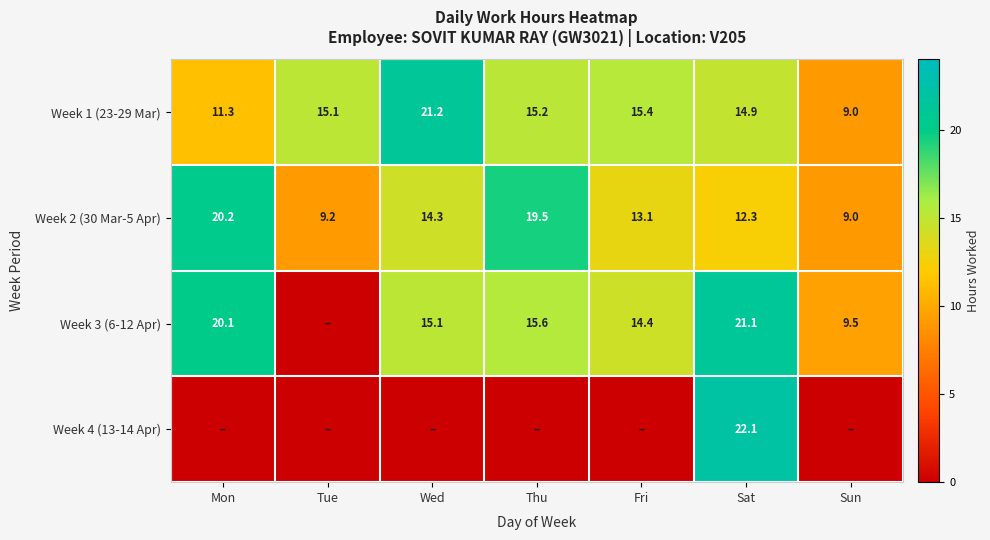

What is the difference between the highest and lowest values at Tue?

15.1